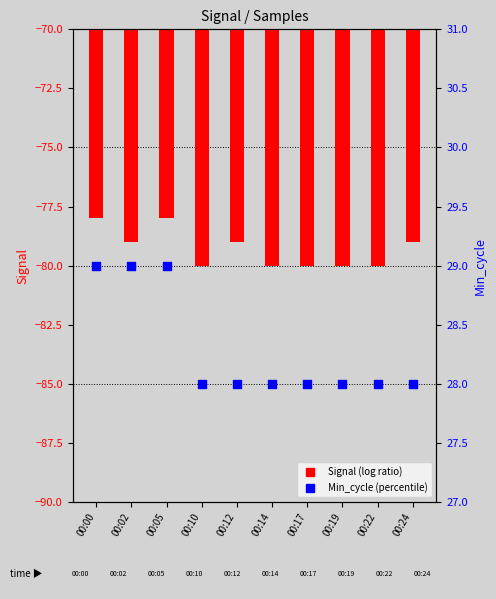

Which series has the largest Y range (max minus min)?

Signal (log ratio)